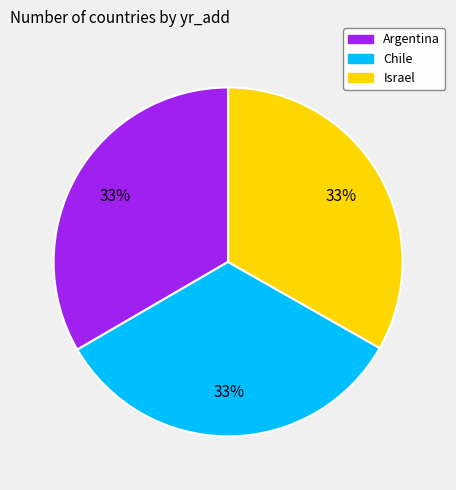

What is the ratio of the value at Israel to the value at Chile?

1.0